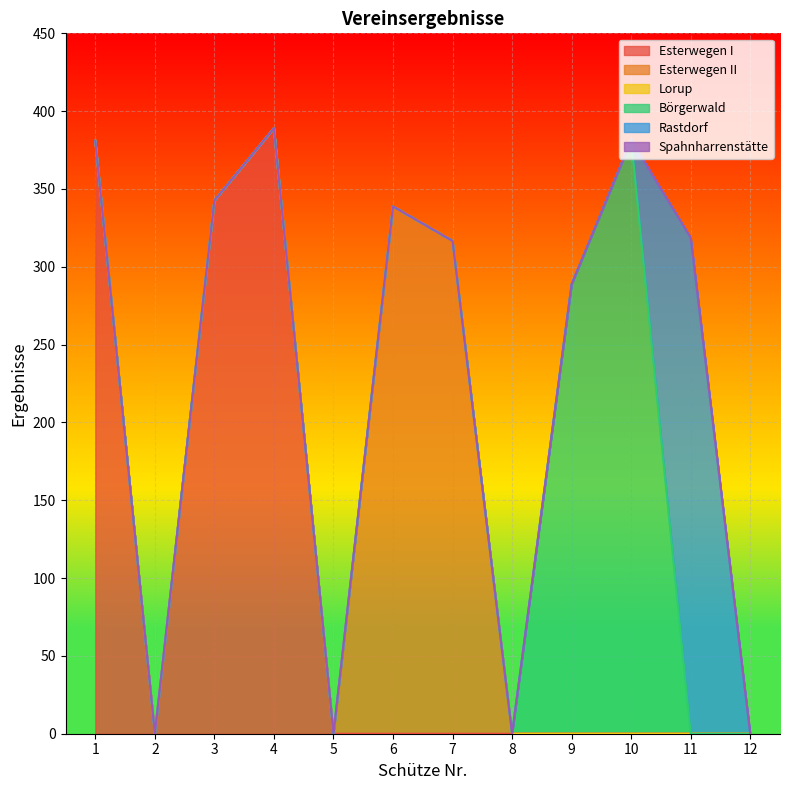

What is the highest value of the Esterwegen II series?

338.8